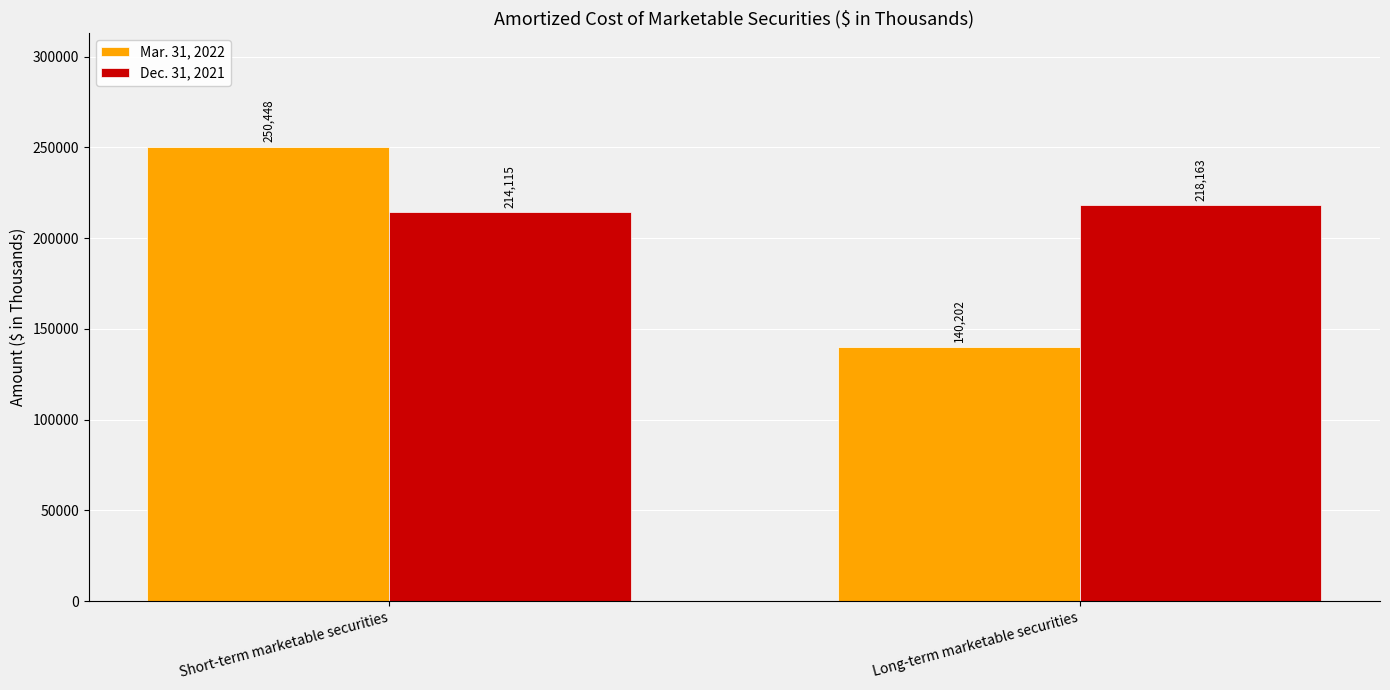

What is the spread (max minus min) of values at Short-term marketable securities?

36333